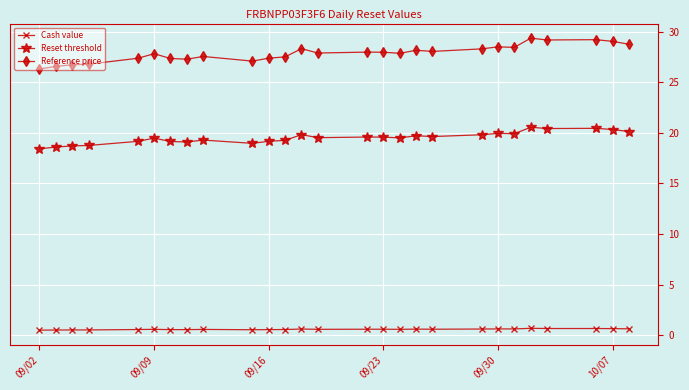

How many lines are shown in the chart?

3